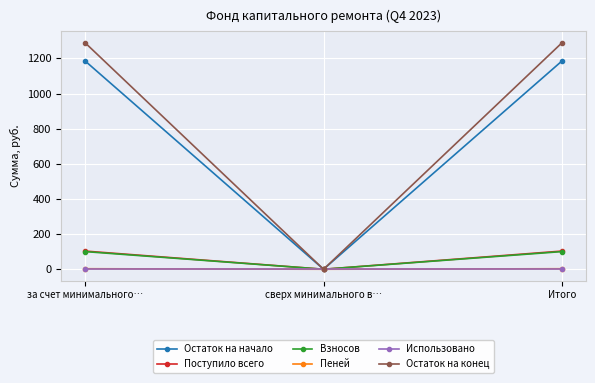

Which series has the largest total across all categories?

Остаток на конец